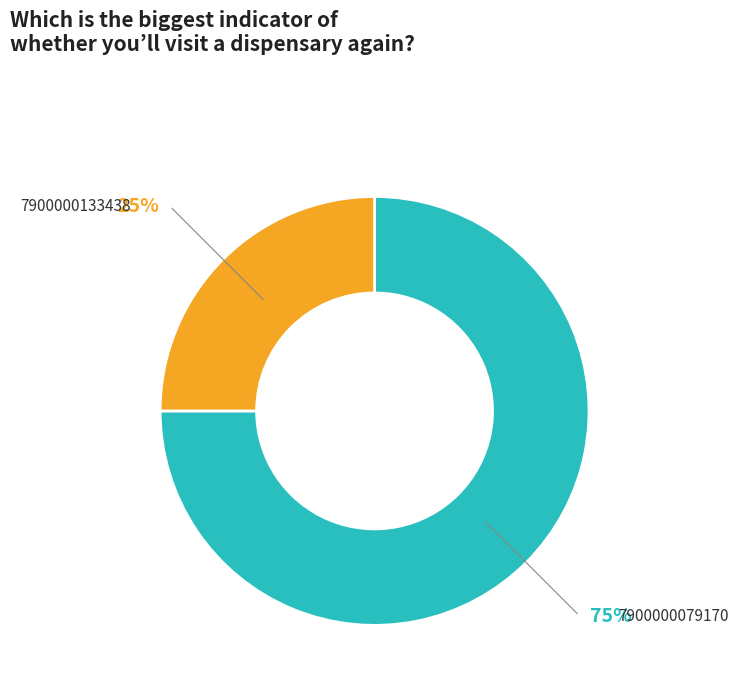

Is there any slice that represents more than half of the pie?

Yes